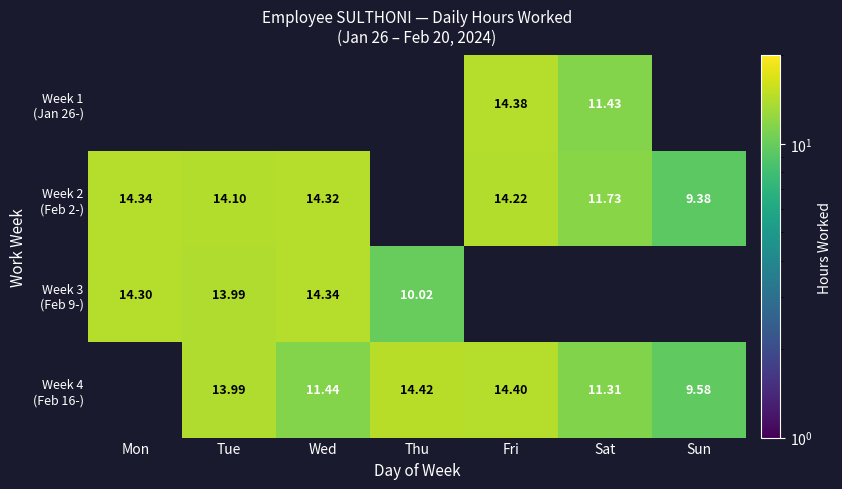

What is the maximum value shown in the chart?

14.4